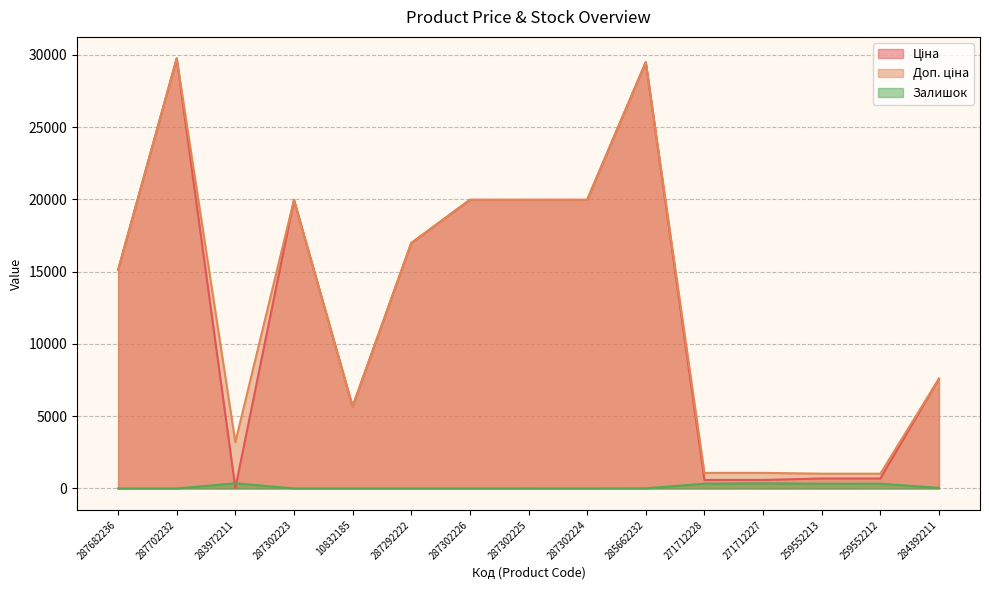

Reading right to left, what are all the values shown in this chart?

Ціна: 284392211=7596.5	259552212=693.7	259552213=693.7	271712227=589.9	271712228=589.9	285662232=29491.5	287302224=19964.2	287302225=19964.2	287302226=19964.2	287292222=16976.3	10832185=5673.8	287302223=19964.2	283972211=32.0	287702232=29747.2	287682236=15120.0
Доп. ціна: 284392211=7596.5	259552212=1024.6	259552213=1024.6	271712227=1081.7	271712228=1081.7	285662232=29491.5	287302224=19964.2	287302225=19964.2	287302226=19964.2	287292222=16976.3	10832185=5673.8	287302223=19964.2	283972211=3205.0	287702232=29747.2	287682236=15120.0
Залишок: 284392211=43.0	259552212=333.0	259552213=330.0	271712227=359.0	271712228=333.0	285662232=12.0	287302224=3.0	287302225=5.0	287302226=1.0	287292222=4.0	10832185=1.0	287302223=5.0	283972211=360.0	287702232=0.0	287682236=0.0